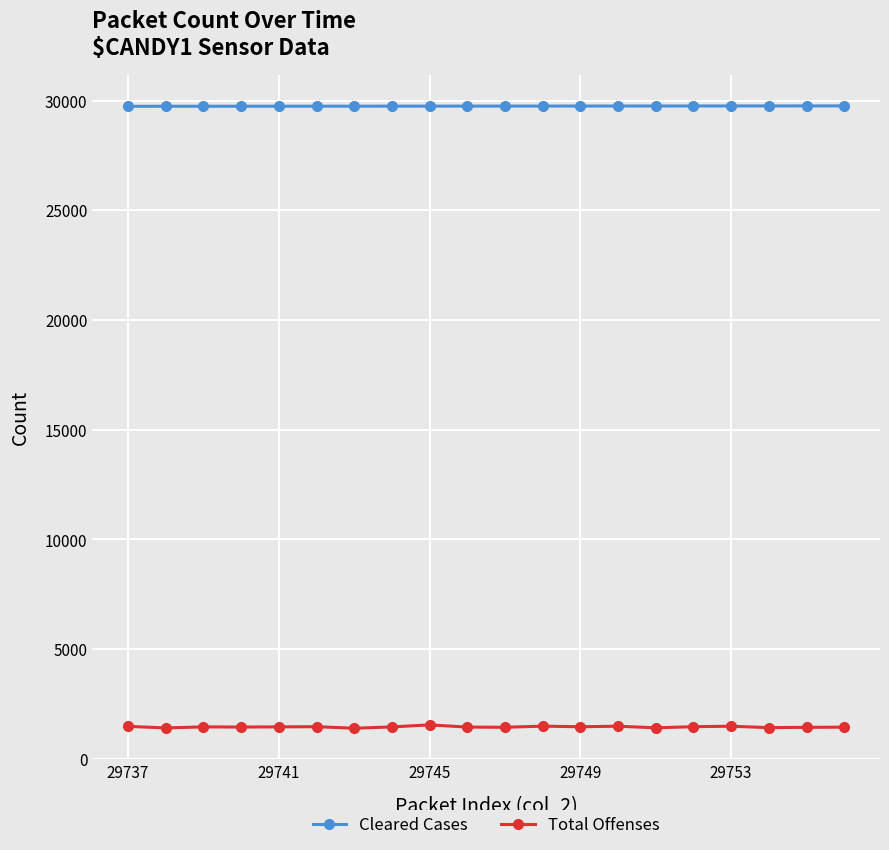

Which series has the largest range (max minus min)?

Total Offenses